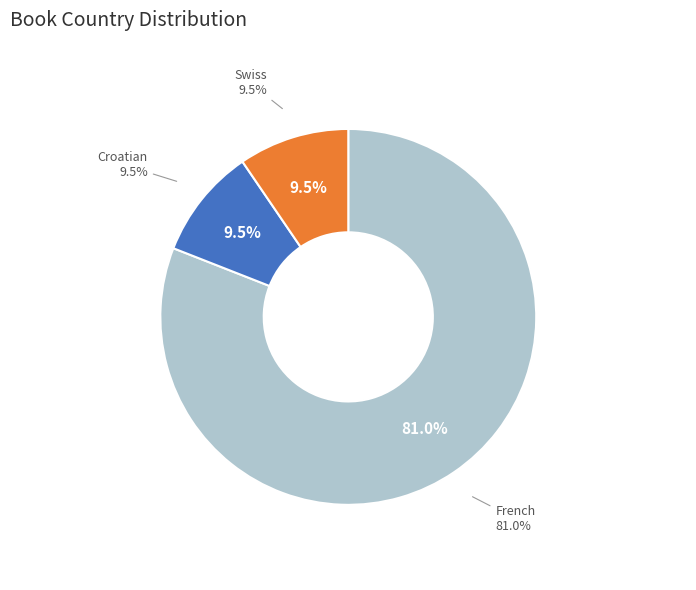

To the nearest percent, what portion does Swiss represent?

10%